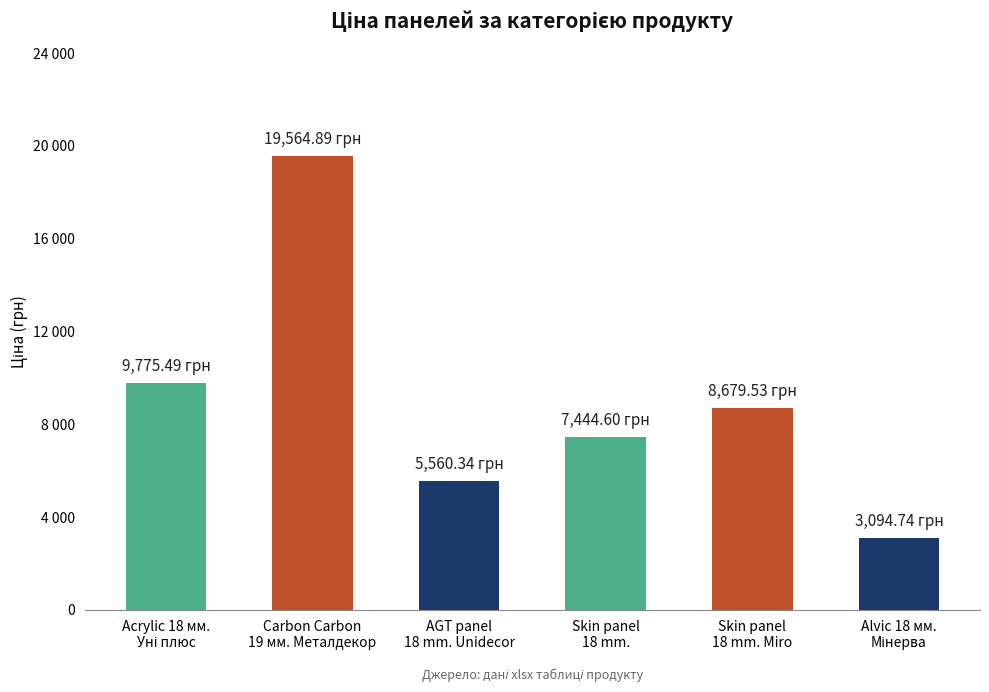

Approximately how many times larger is the value at AGT panel
18 mm. Unidecor compared to Skin panel
18 mm.?

0.7